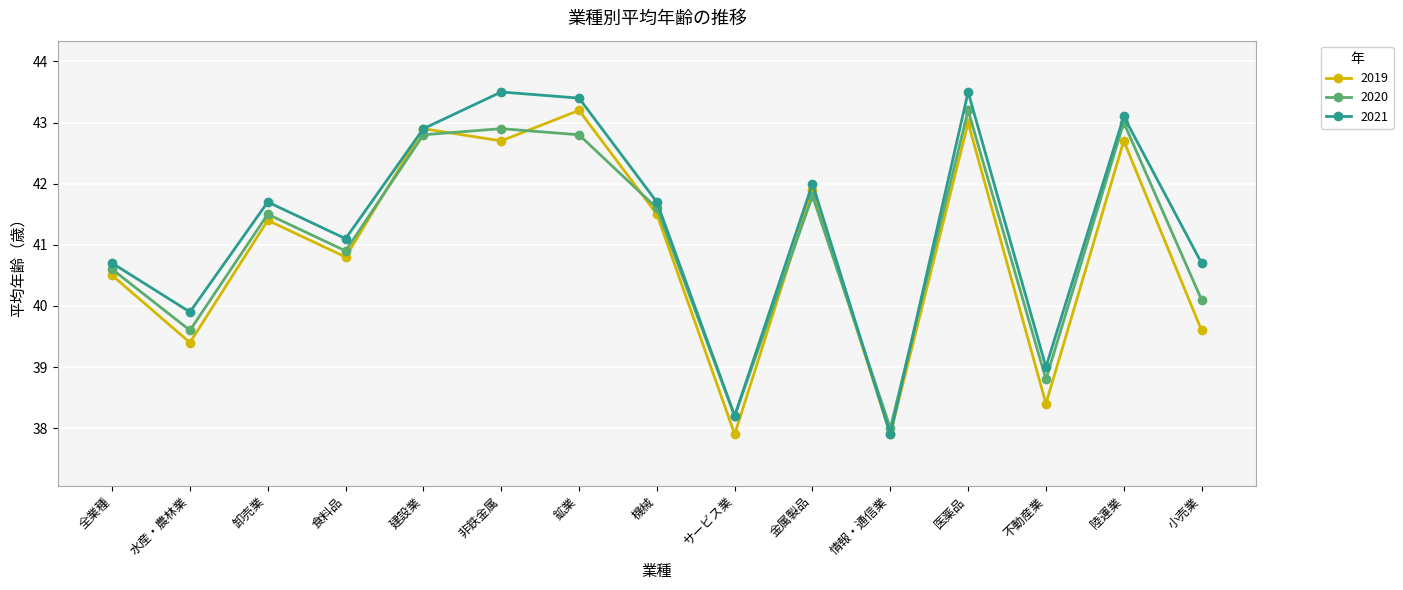

What is the difference between the maximum and minimum values in the 2021 series?

5.6